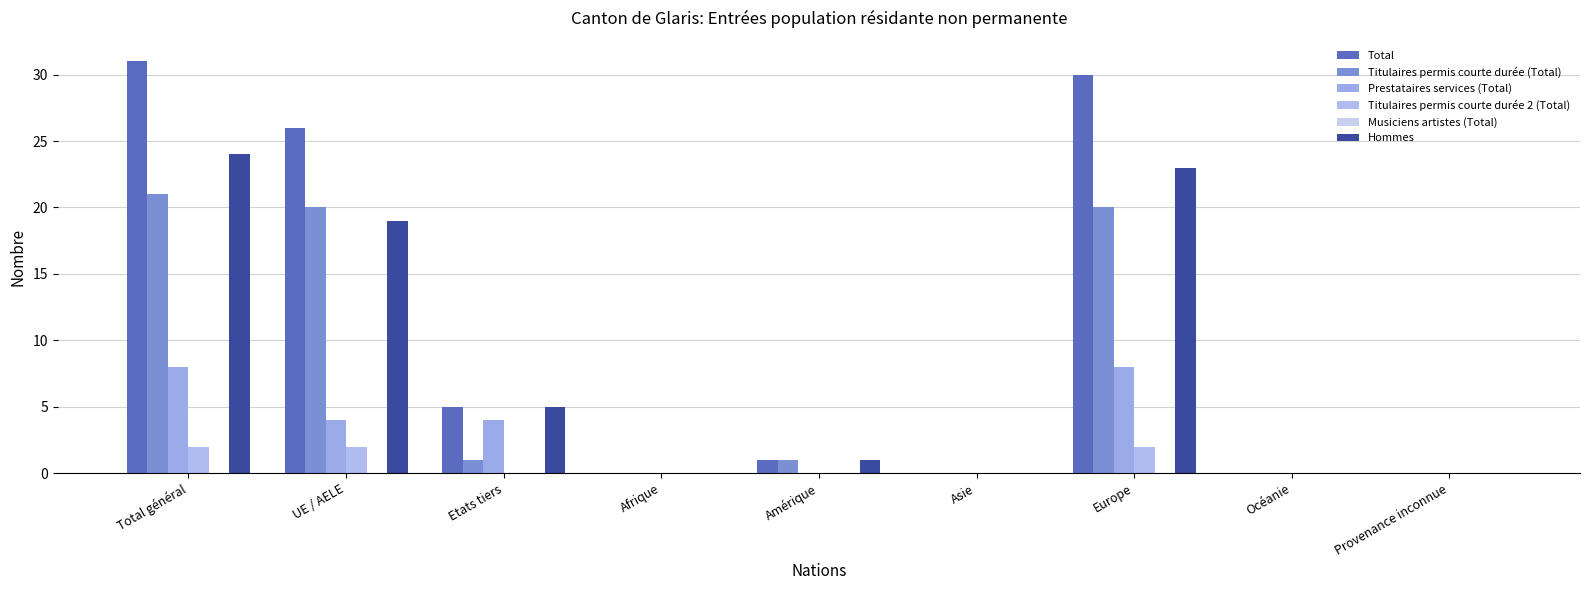

How many groups of bars are there?

9